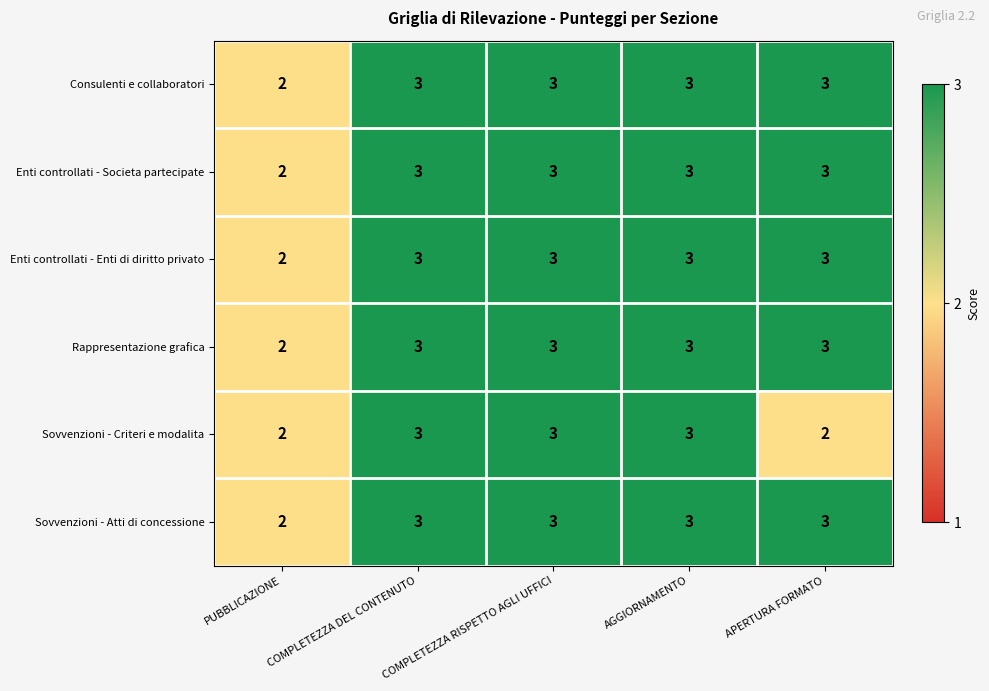

Count the number of data series in this chart.

6